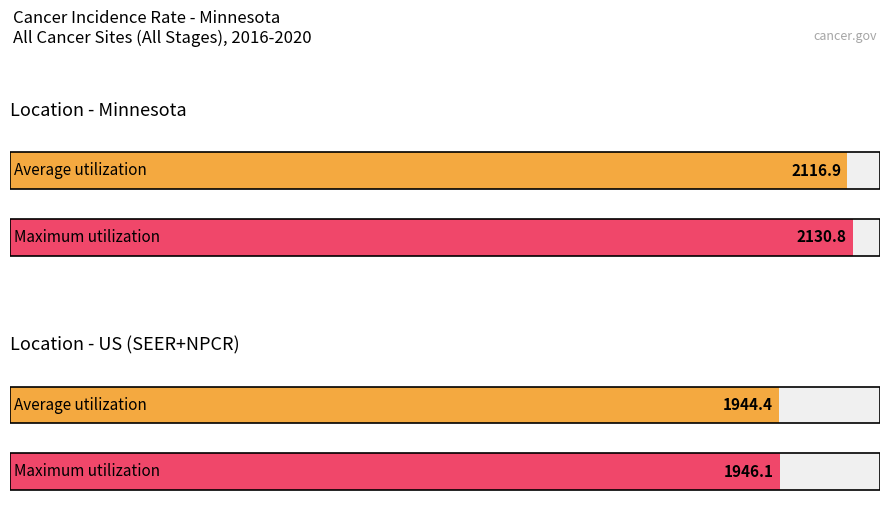

Does the chart contain any negative values?

No